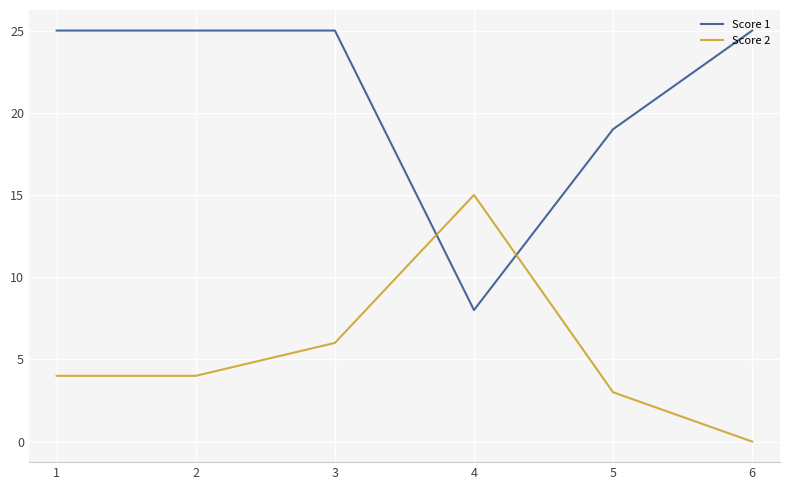

Where do Score 1 and Score 2 first cross each other?

3 and 4